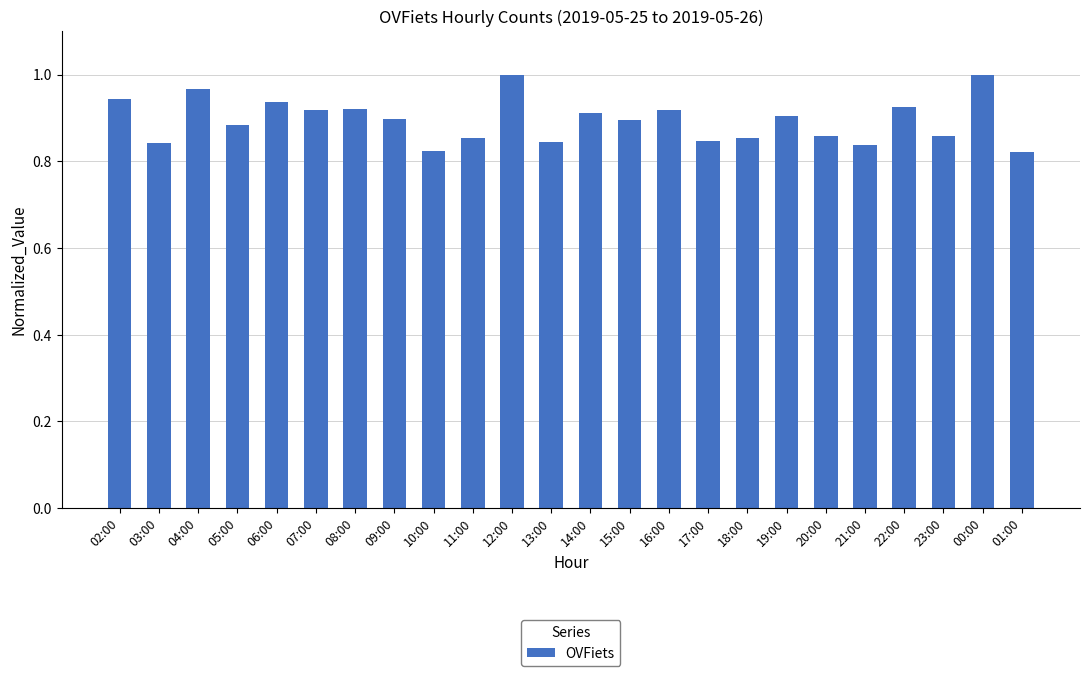

What is the sum of the values at 14:00 and 16:00?

1.8